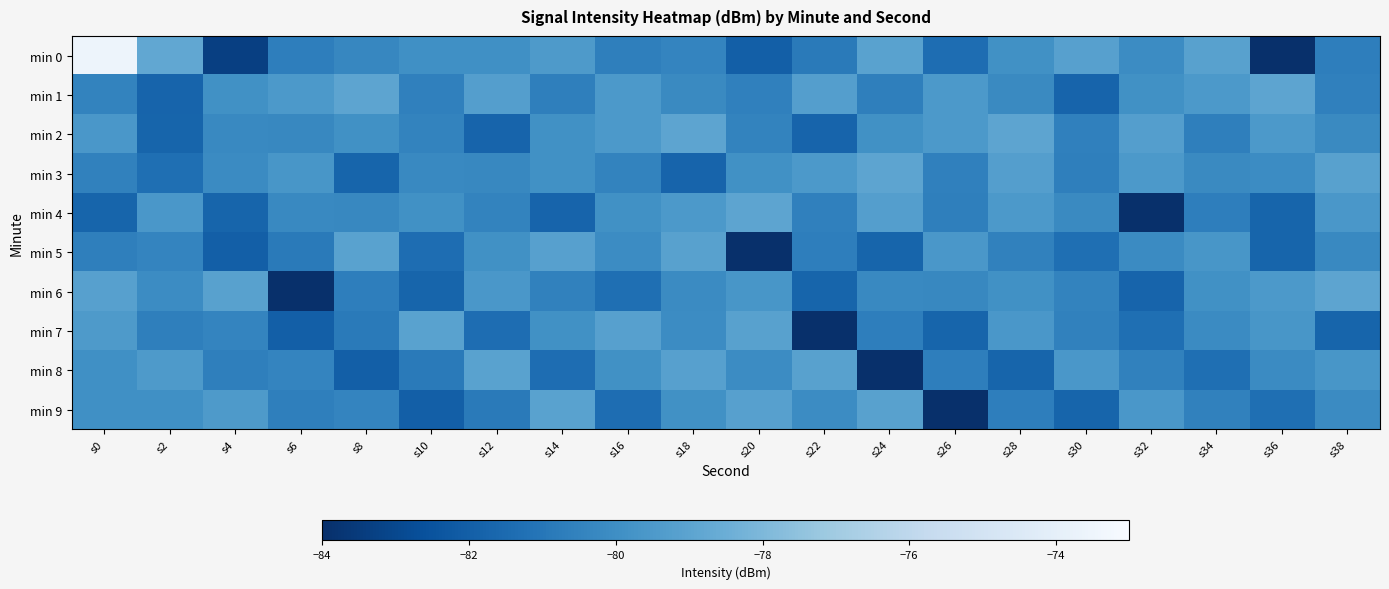

Between s8 and s26, which is larger?

s8